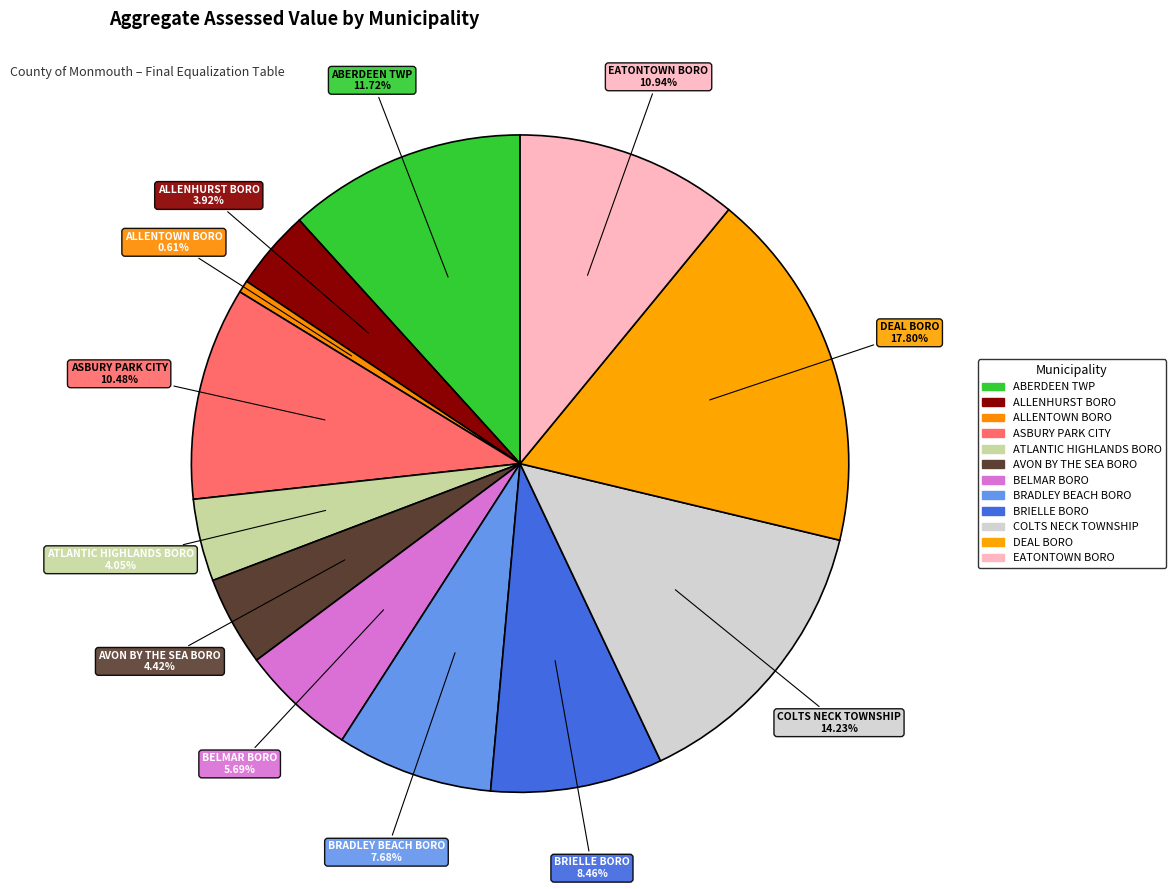

To the nearest percent, what percentage of the pie is COLTS NECK TOWNSHIP?

14%